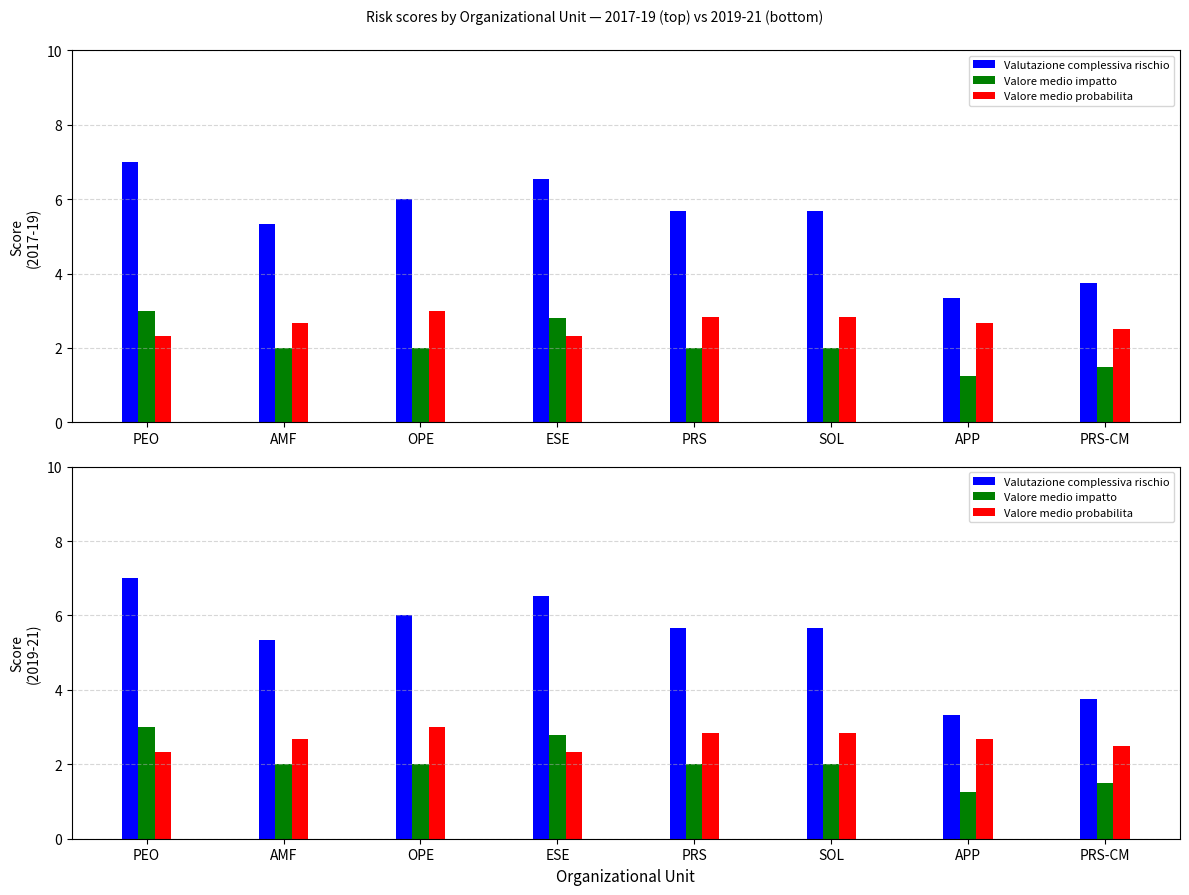

Is it true that Valutazione complessiva rischio equals 4.3 at PEO?

False